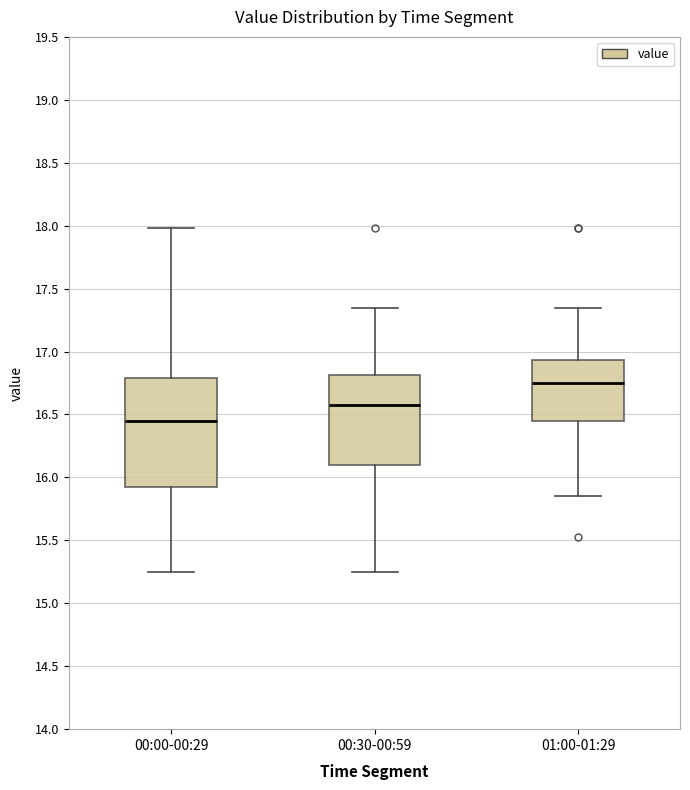

Which box has the highest median line?

01:00-01:29